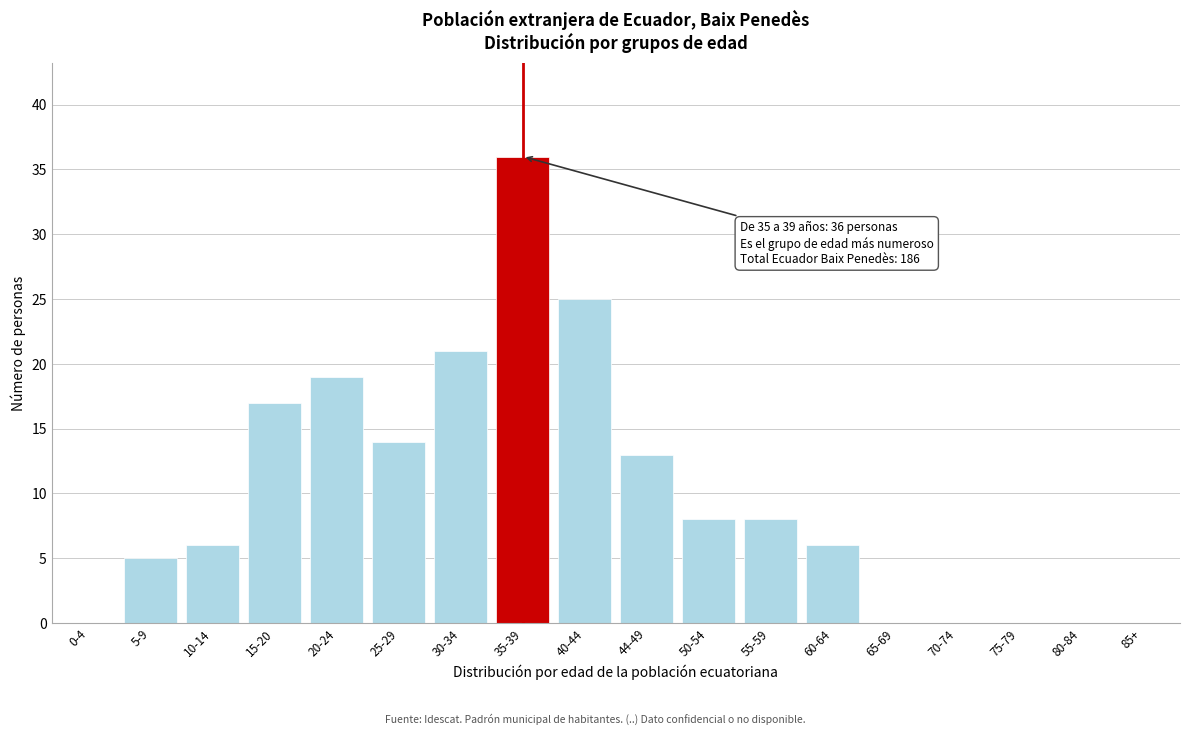

Reading right to left, transcribe all the data shown in this chart.

85+=0	80-84=0	75-79=0	70-74=0	65-69=0	60-64=6	55-59=8	50-54=8	44-49=13	40-44=25	35-39=36	30-34=21	25-29=14	20-24=19	15-20=17	10-14=6	5-9=5	0-4=0